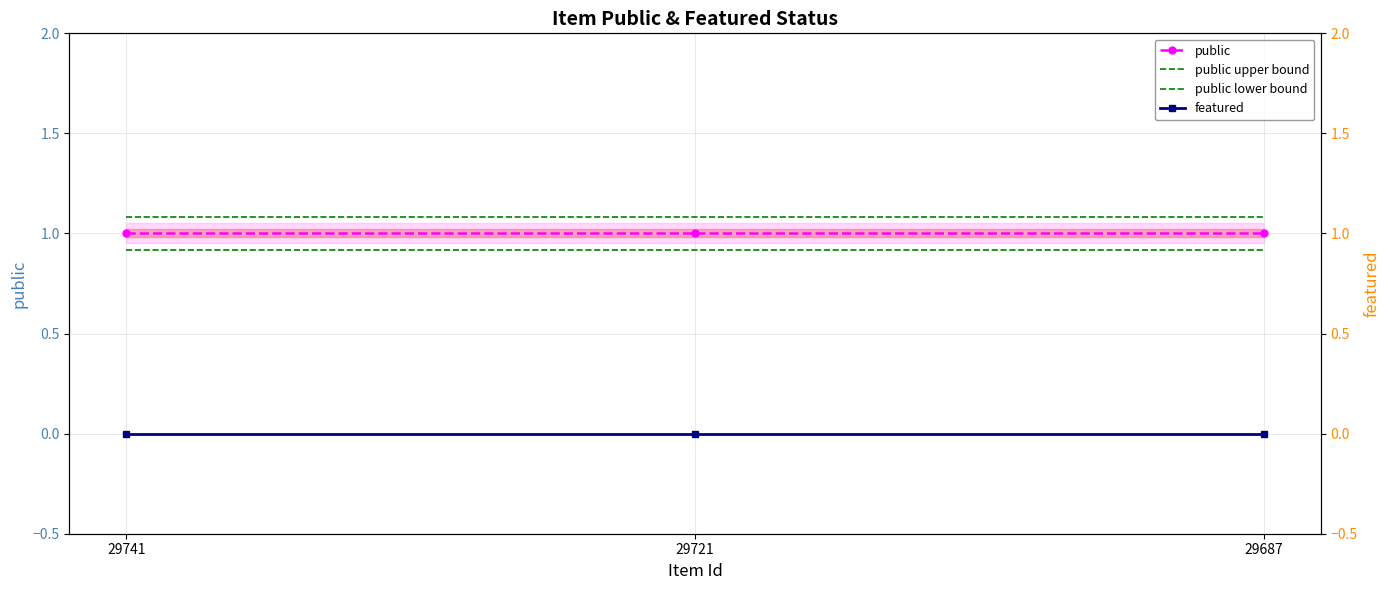

What is the value of the public lower bound point at the 2nd from the left?

0.9